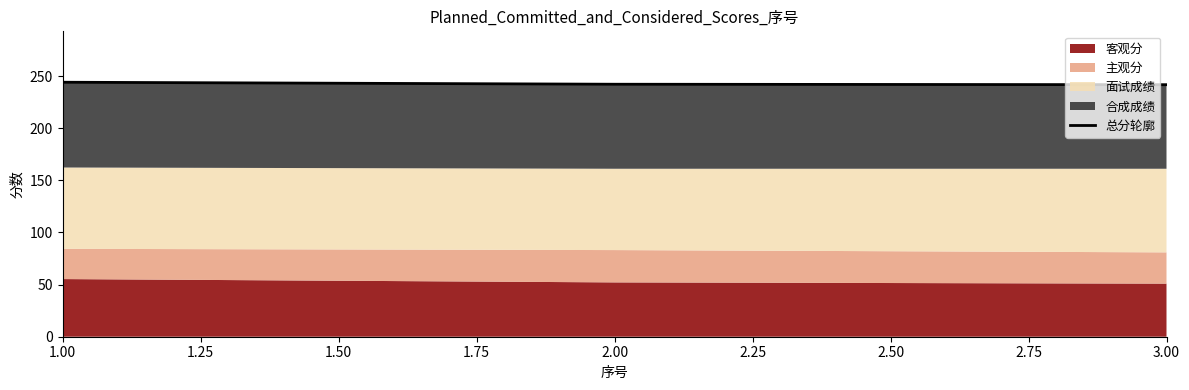

What is the value of the 1st point from the left?

244.1